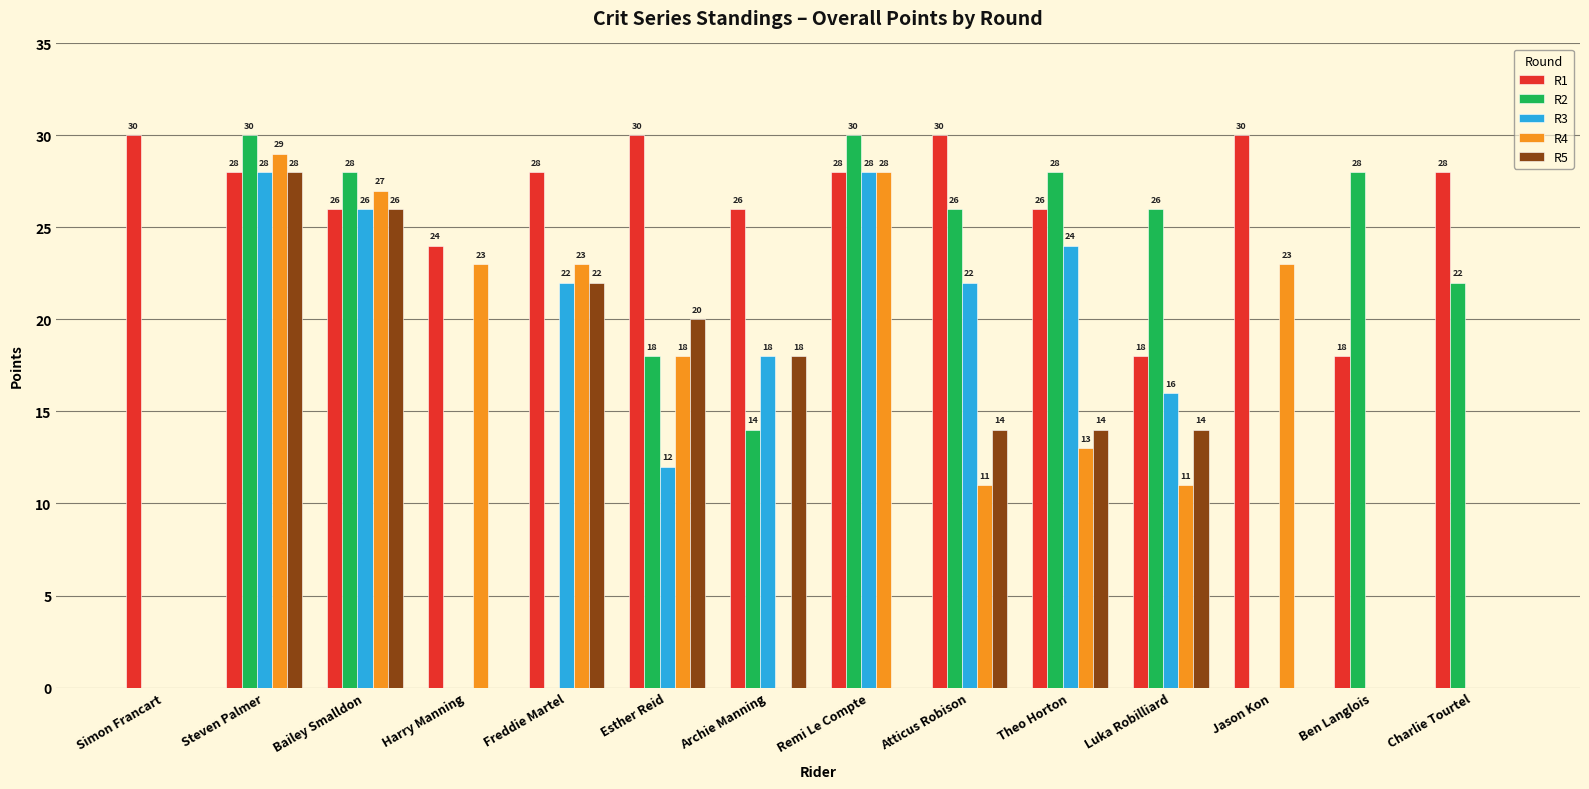

Reading left to right, list all the values displayed in this chart.

R1: Simon Francart=30	Steven Palmer=28	Bailey Smalldon=26	Harry Manning=24	Freddie Martel=28	Esther Reid=30	Archie Manning=26	Remi Le Compte=28	Atticus Robison=30	Theo Horton=26	Luka Robilliard=18	Jason Kon=30	Ben Langlois=18	Charlie Tourtel=28
R2: Simon Francart=0	Steven Palmer=30	Bailey Smalldon=28	Harry Manning=0	Freddie Martel=0	Esther Reid=18	Archie Manning=14	Remi Le Compte=30	Atticus Robison=26	Theo Horton=28	Luka Robilliard=26	Jason Kon=0	Ben Langlois=28	Charlie Tourtel=22
R3: Simon Francart=0	Steven Palmer=28	Bailey Smalldon=26	Harry Manning=0	Freddie Martel=22	Esther Reid=12	Archie Manning=18	Remi Le Compte=28	Atticus Robison=22	Theo Horton=24	Luka Robilliard=16	Jason Kon=0	Ben Langlois=0	Charlie Tourtel=0
R4: Simon Francart=0	Steven Palmer=29	Bailey Smalldon=27	Harry Manning=23	Freddie Martel=23	Esther Reid=18	Archie Manning=0	Remi Le Compte=28	Atticus Robison=11	Theo Horton=13	Luka Robilliard=11	Jason Kon=23	Ben Langlois=0	Charlie Tourtel=0
R5: Simon Francart=0	Steven Palmer=28	Bailey Smalldon=26	Harry Manning=0	Freddie Martel=22	Esther Reid=20	Archie Manning=18	Remi Le Compte=0	Atticus Robison=14	Theo Horton=14	Luka Robilliard=14	Jason Kon=0	Ben Langlois=0	Charlie Tourtel=0